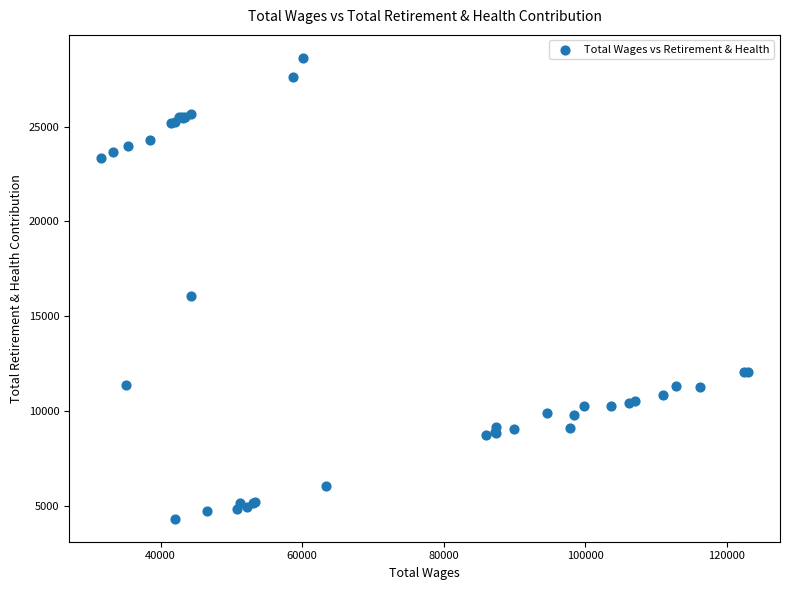

What Y value in the scatter plot is closest to 16474?

16093